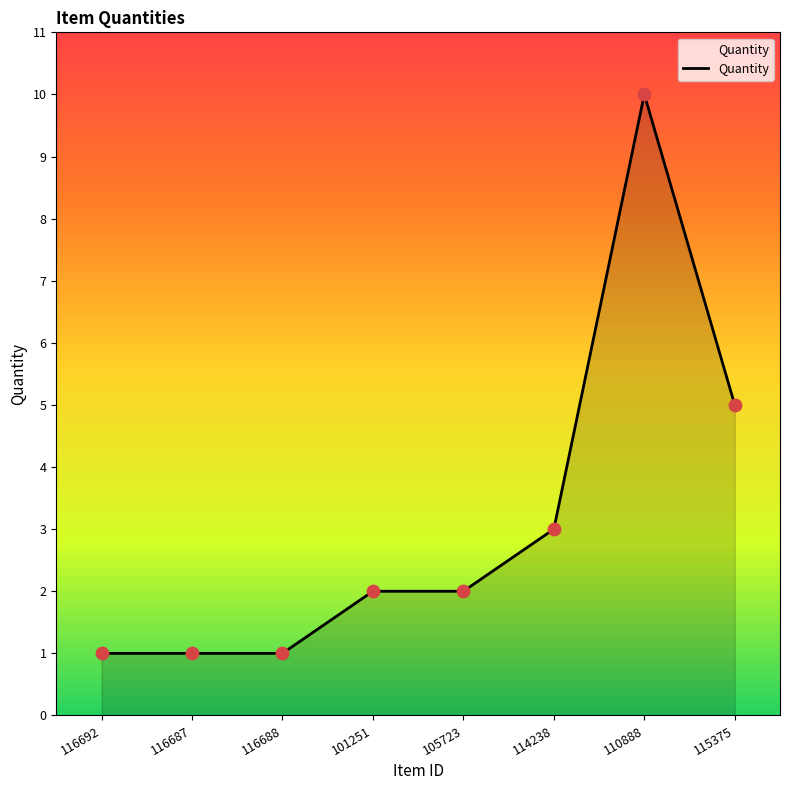

What is the change in value from 116688 to 105723?

+1